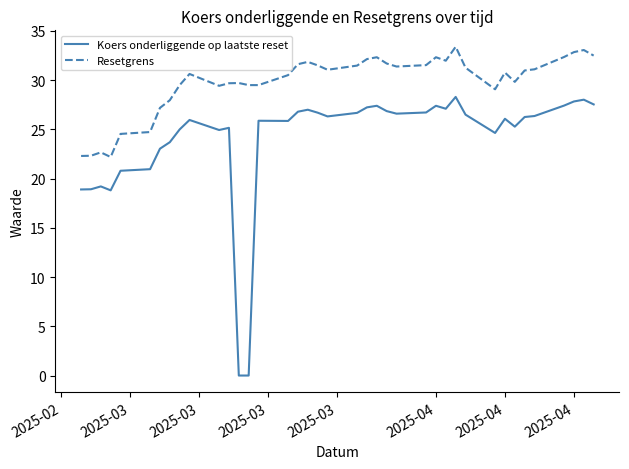

List the series in order of their overall mean, highest first.

Resetgrens, Koers onderliggende op laatste reset